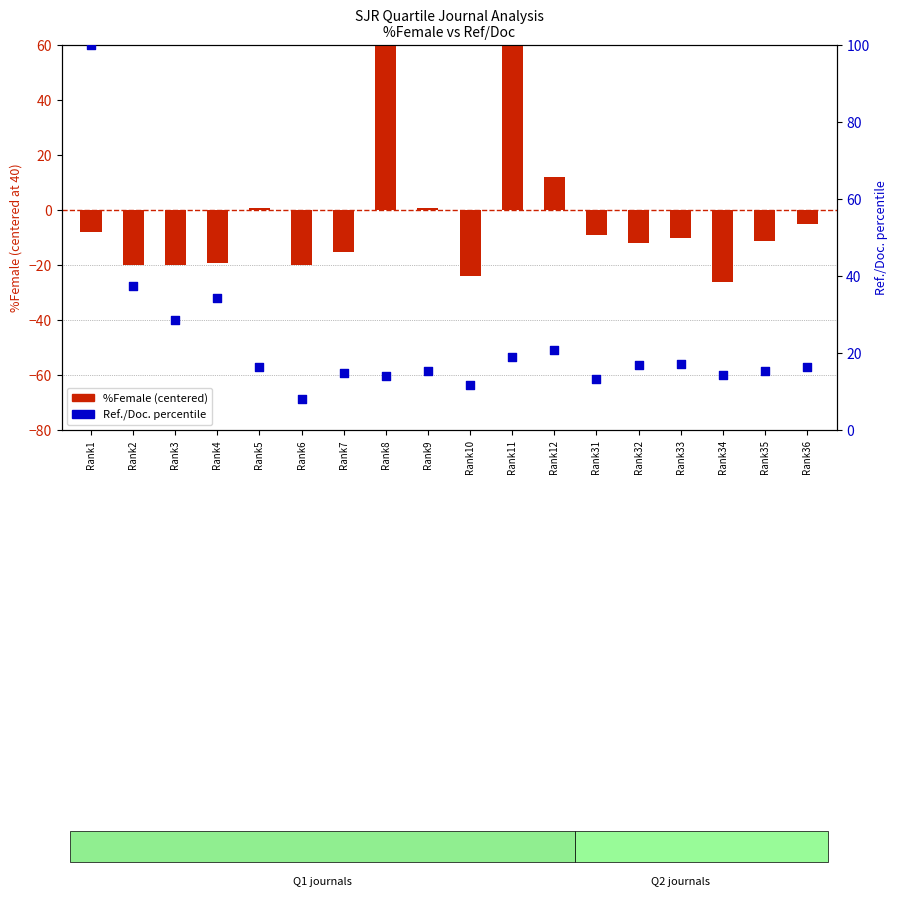

At which category is the sum across all series the highest?

Rank1